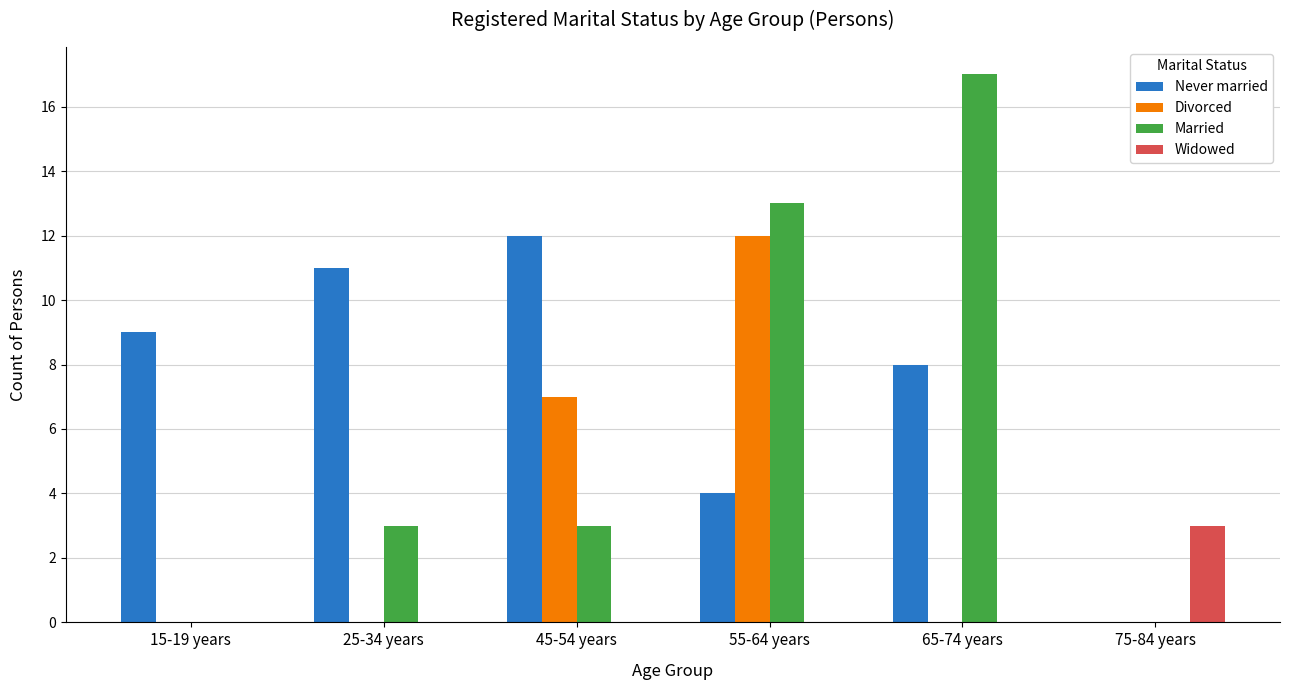

At which label is Never married closest to 6?

55-64 years